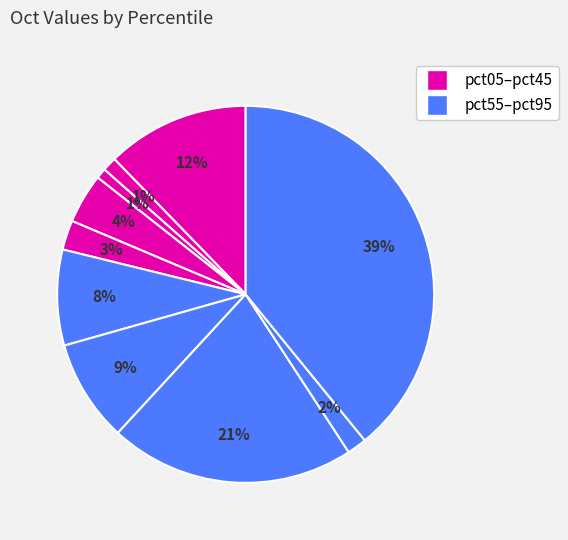

How many slices are in this pie chart?

10